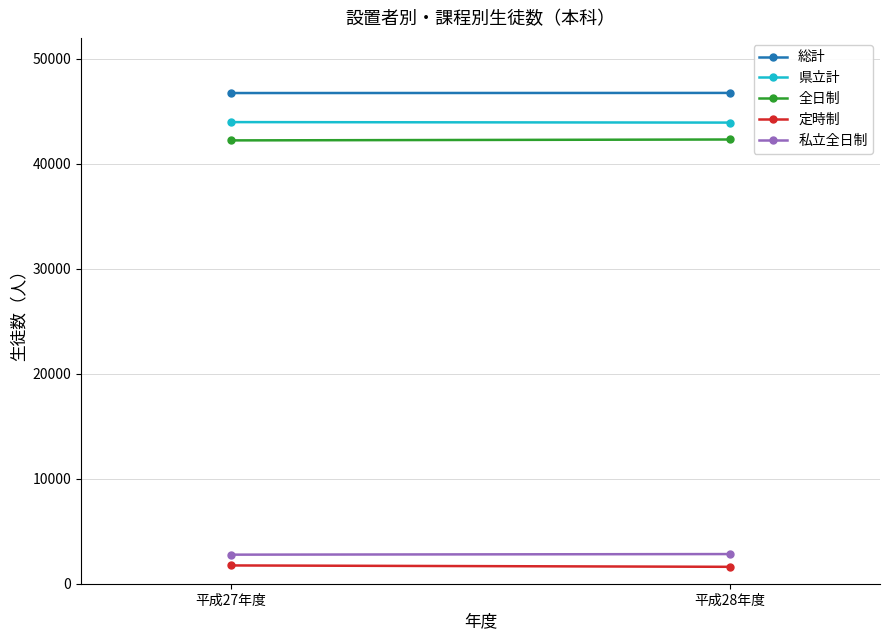

What are all the series names shown in the legend?

総計, 県立計, 全日制, 定時制, 私立全日制